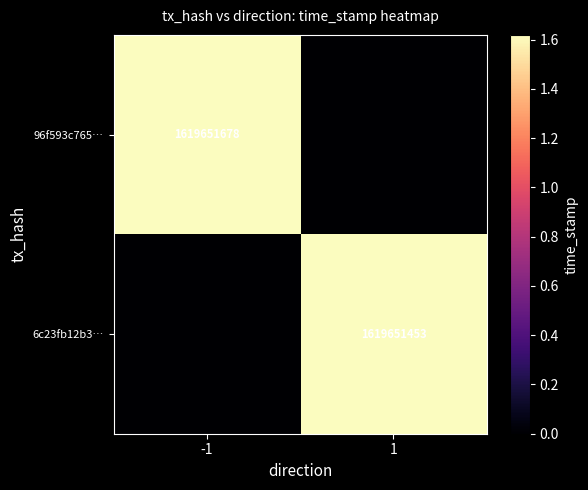

How many distinct data groups are displayed?

2